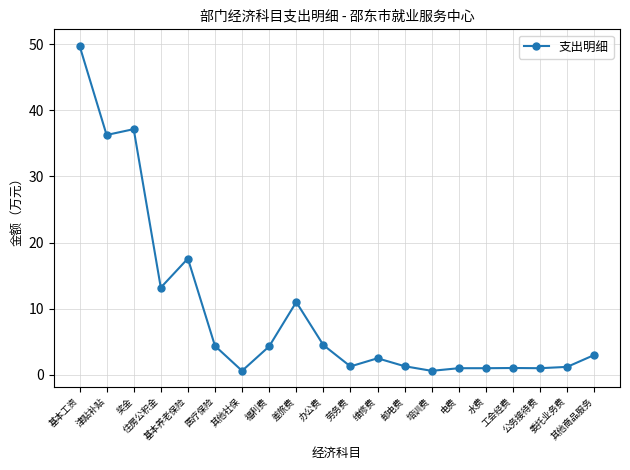

What is the greatest value displayed?

49.8